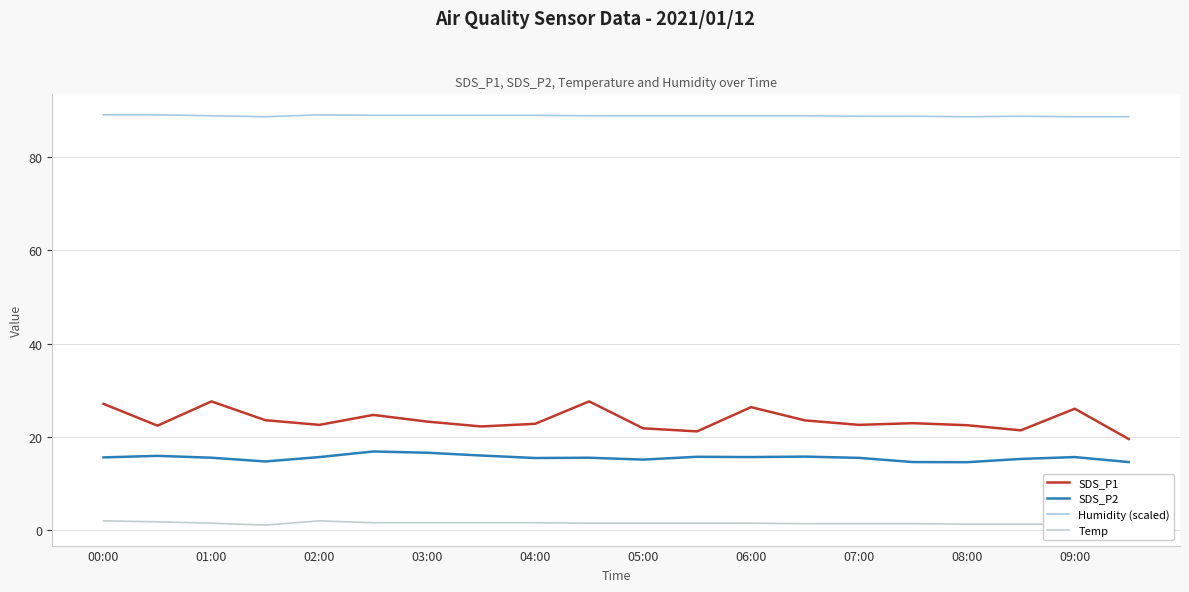

What is the difference between the maximum and minimum values in the SDS_P2 series?

2.3